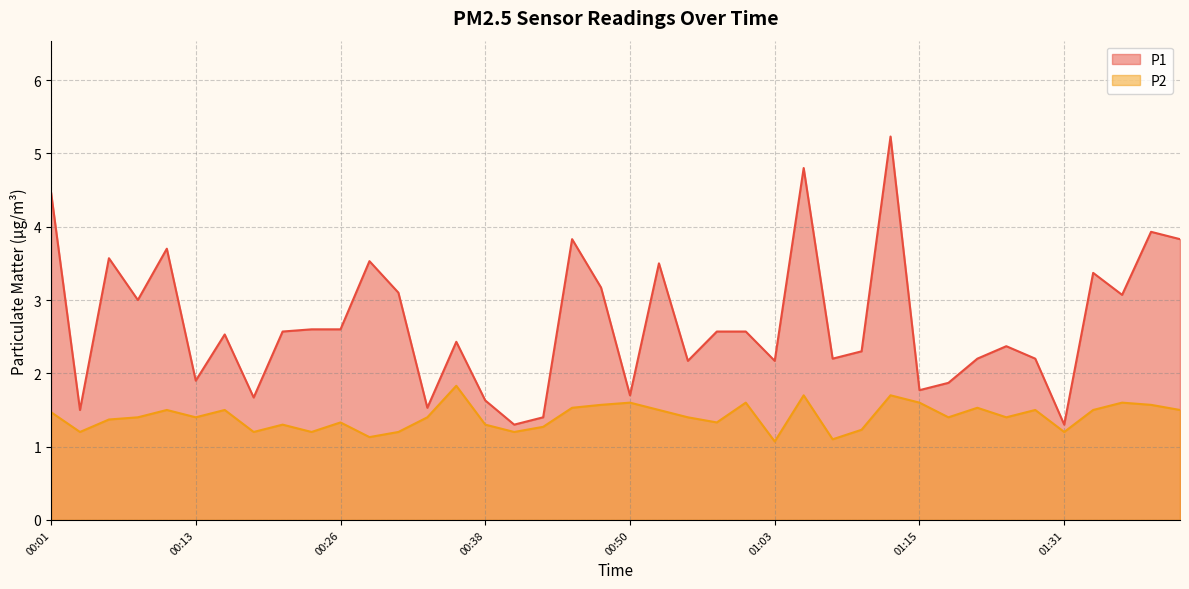

List the labels in order of P1 value, largest first.

01:13, 01:05, 00:01, 01:38, 00:45, 01:41, 00:11, 00:06, 00:28, 00:53, 01:33, 00:48, 00:31, 01:36, 00:08, 00:23, 00:26, 00:21, 00:58, 01:00, 00:16, 00:35, 01:26, 01:10, 01:08, 01:23, 01:28, 00:55, 01:03, 00:13, 01:18, 01:15, 00:50, 00:18, 00:38, 00:33, 00:04, 00:43, 00:40, 01:31